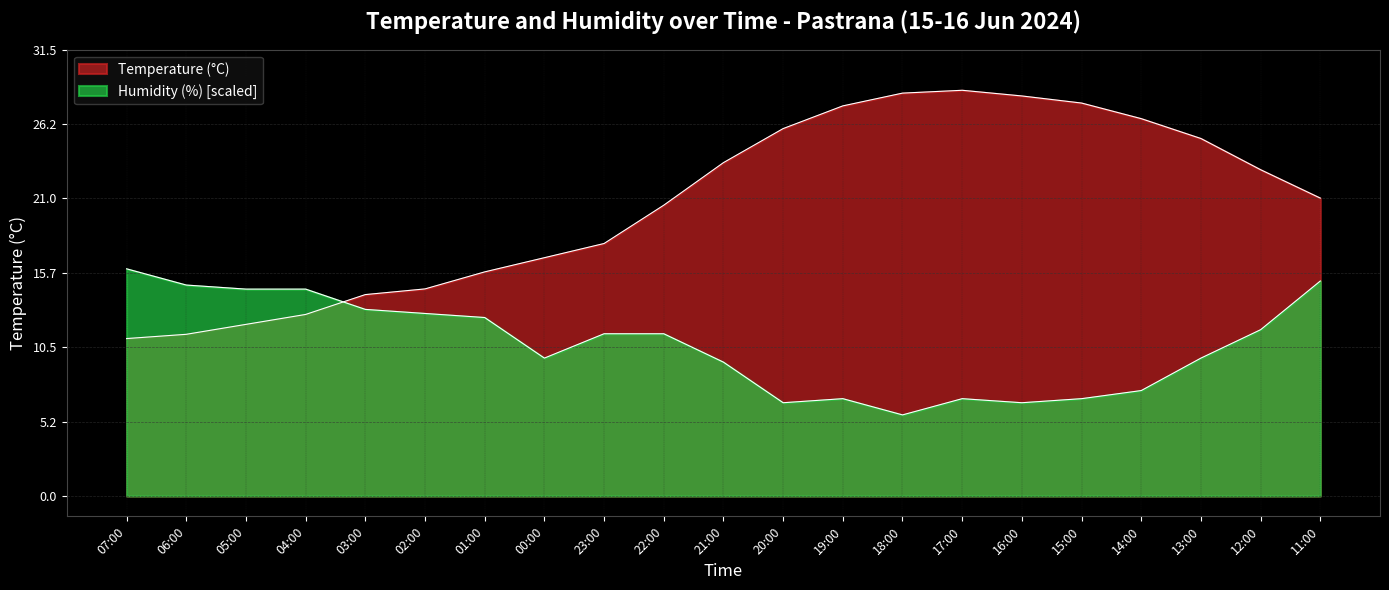

Rank the series by their maximum value, from lowest to highest.

Humidity (%), Temperature (C)